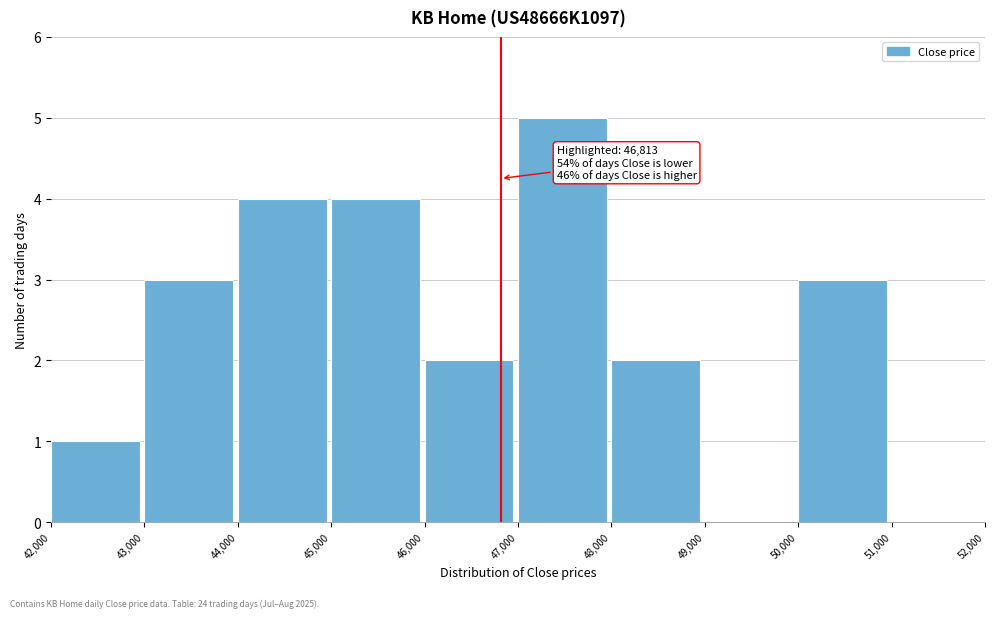

Which range on the x-axis has the tallest bar?

47,000 to 48,000